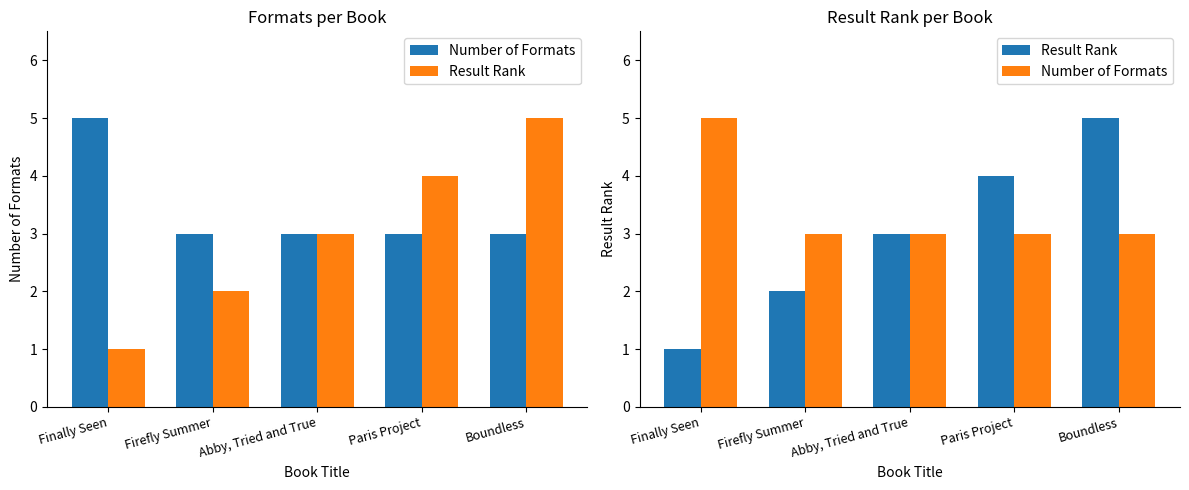

Rank the series by their average value, from lowest to highest.

Result Rank, Number of Formats